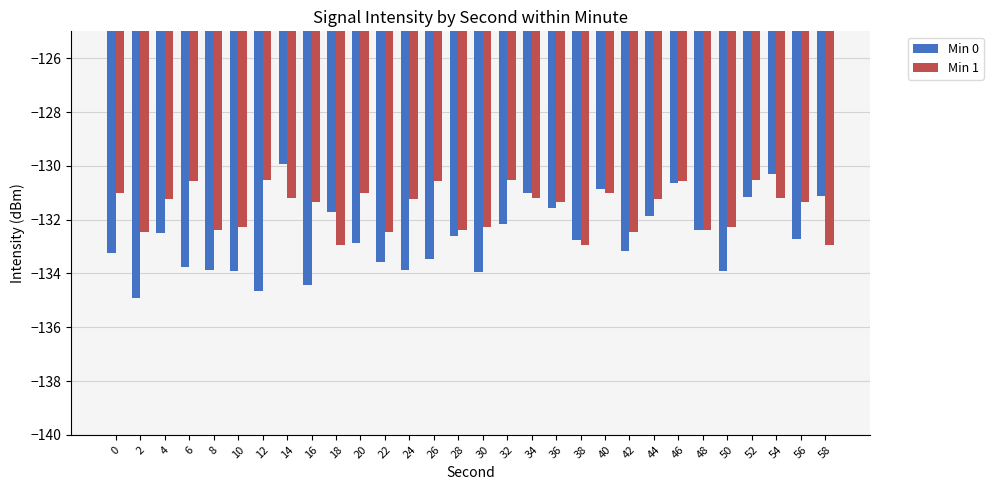

List the series in order of their overall mean, highest first.

Min 1, Min 0